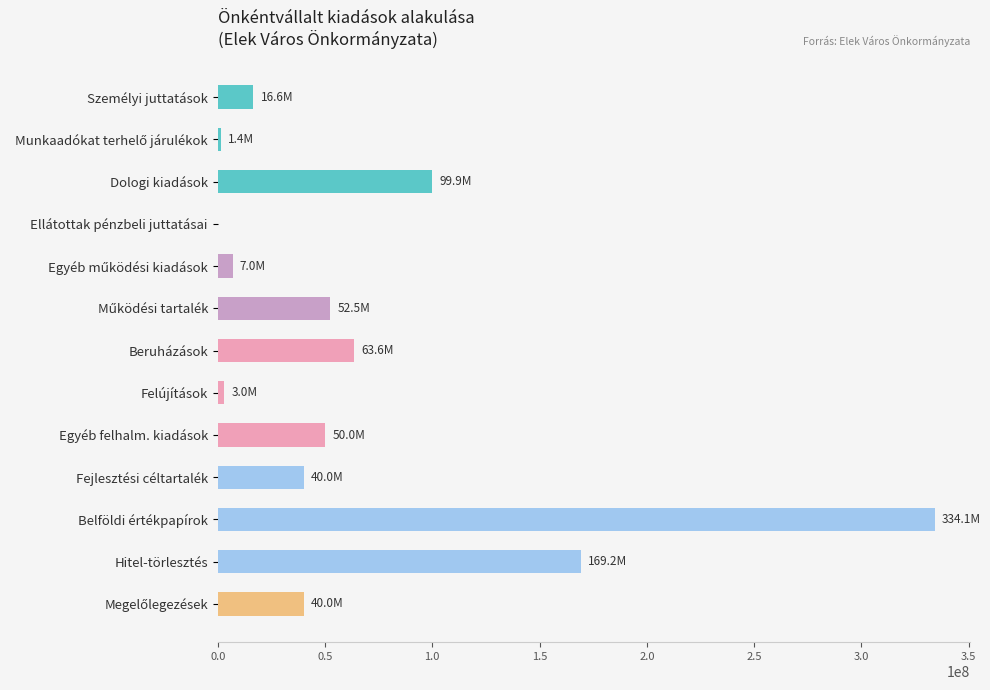

What is the sum of all values?

877397794.8